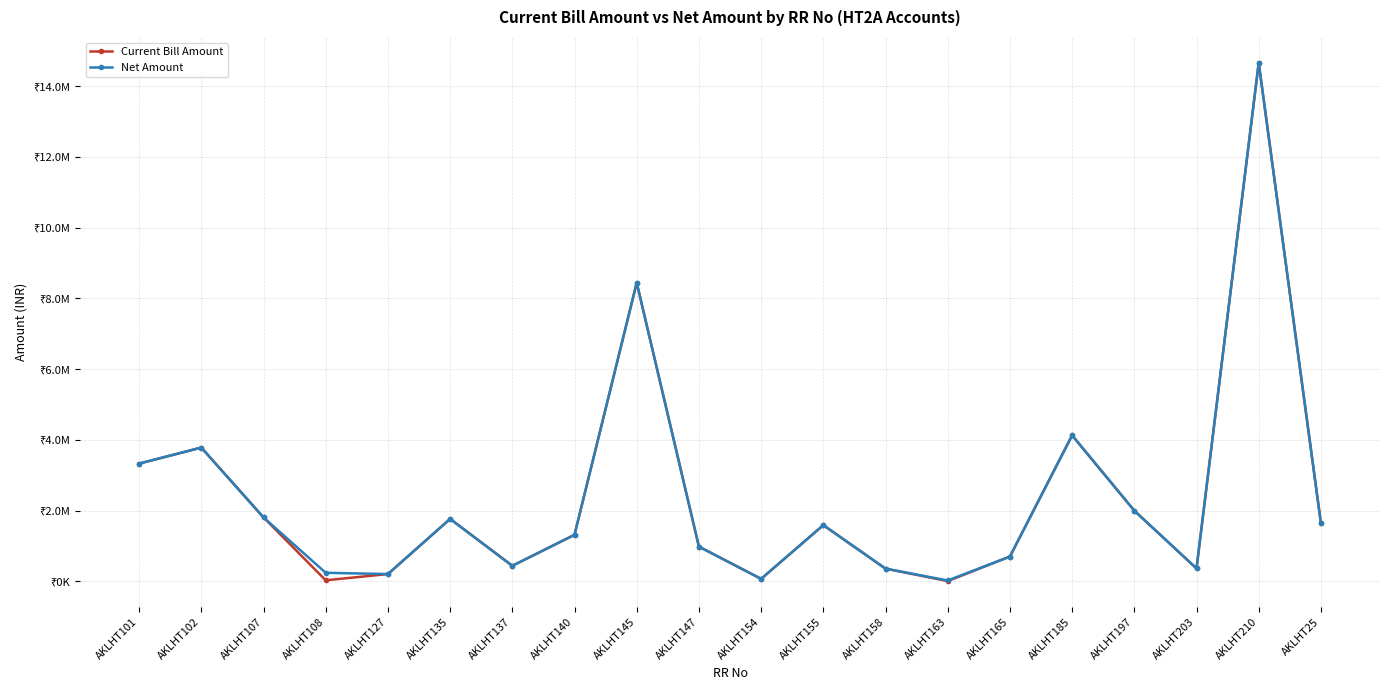

Rank the series at AKLHT135 from lowest to highest value.

Net Amount, Current Bill Amount